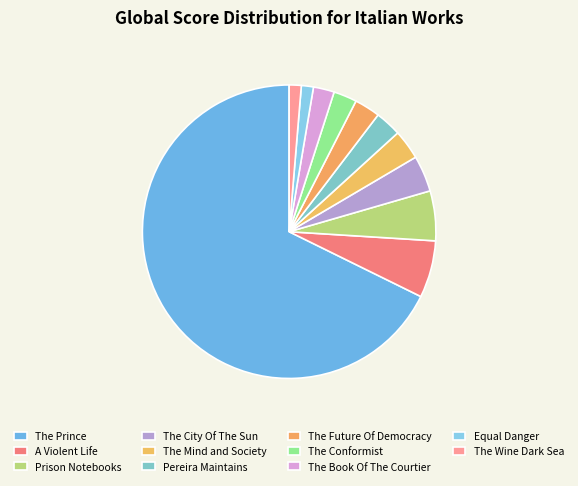

How many slices are in this pie chart?

11